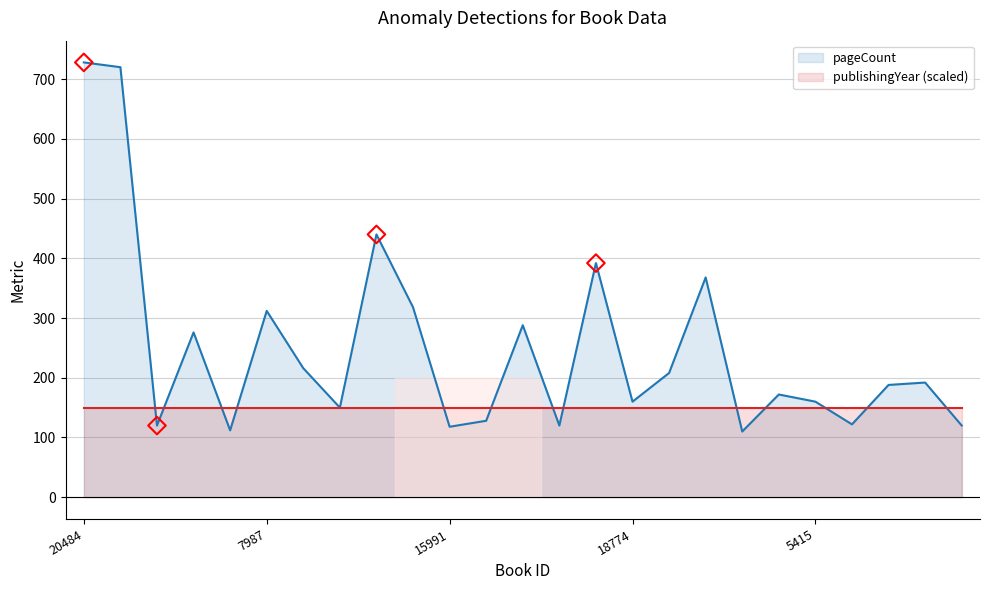

Between 5502 and 7987, which is larger?

7987